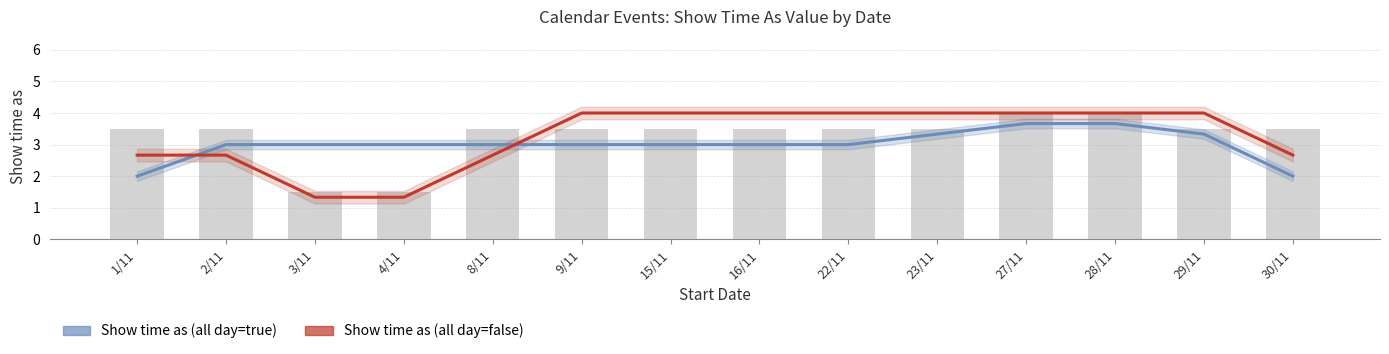

Is it true that Show time as (all day=false) equals 4.0 at 16/11?

True